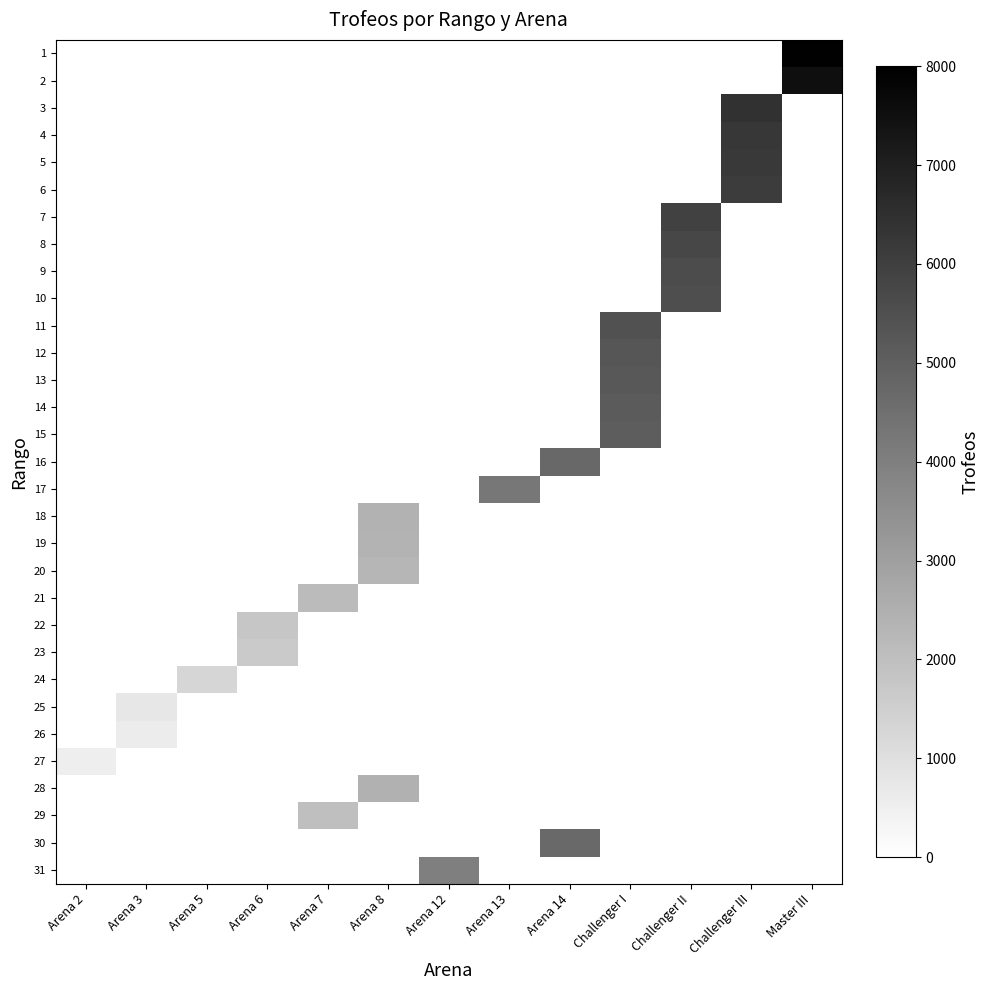

Is the value of 23 at Arena 8 greater than the value of 16 at Arena 6?

No